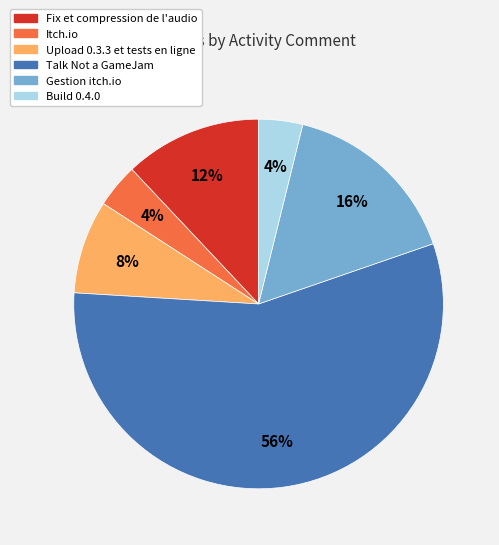

To the nearest percent, what is the difference between the Itch.io and Fix et compression de l'audio slice percentages?

8%